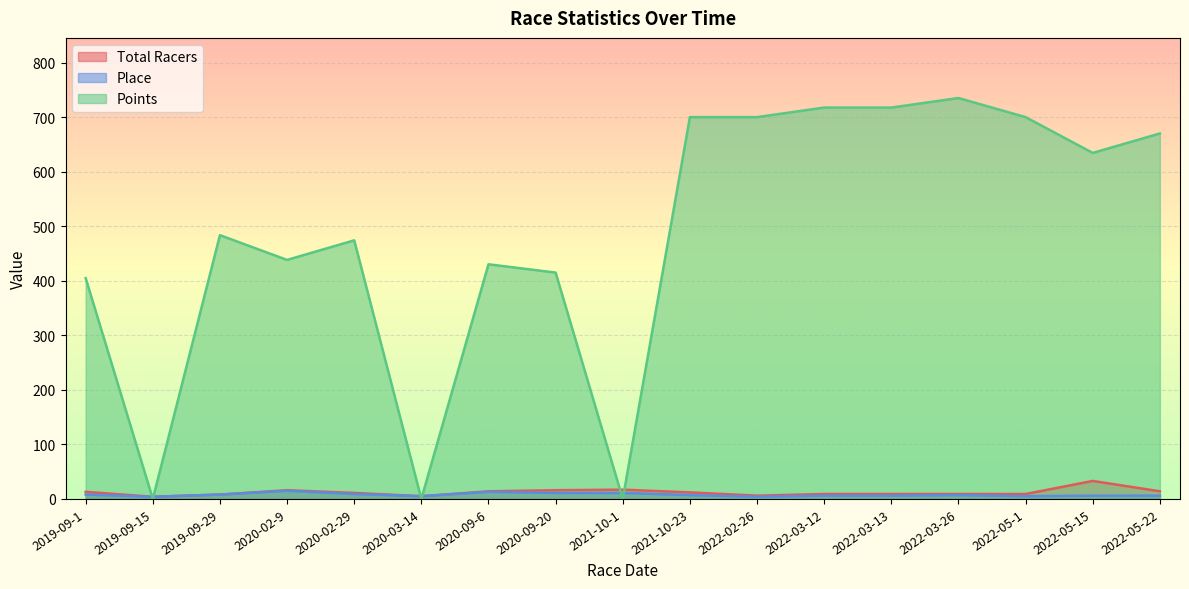

Which category has the highest value in the Total Racers series?

2022-05-15